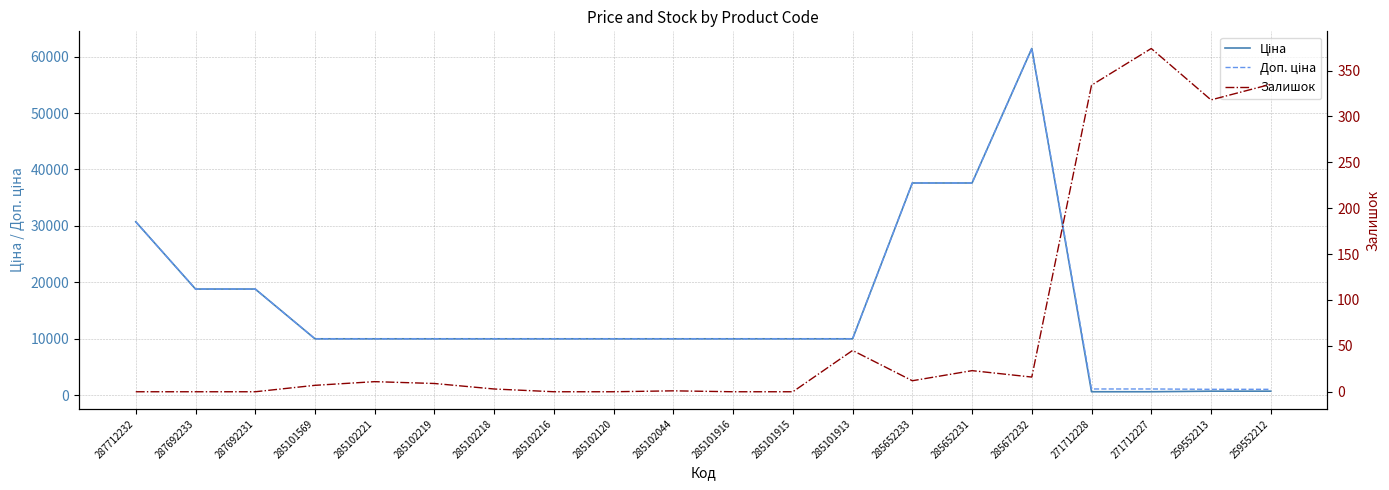

Which has a higher value, 285102120 or 285102219?

285102120